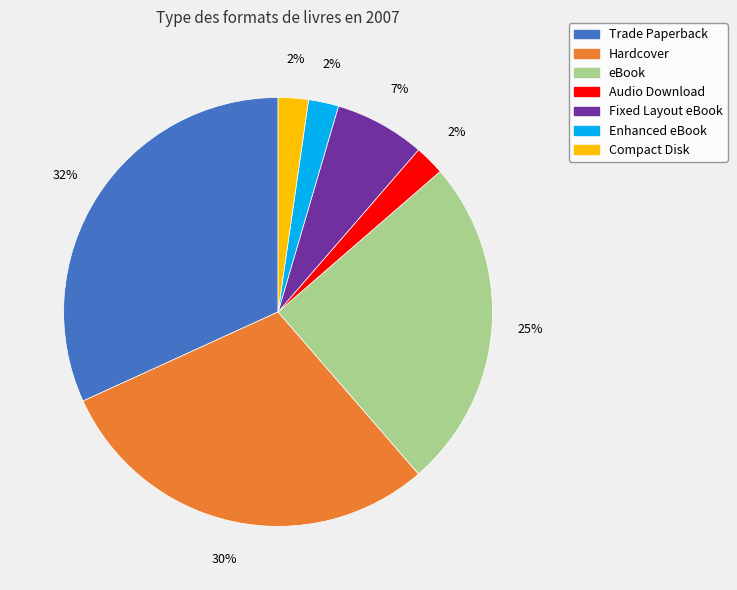

To the nearest percent, what percentage of the pie is Fixed Layout eBook?

7%